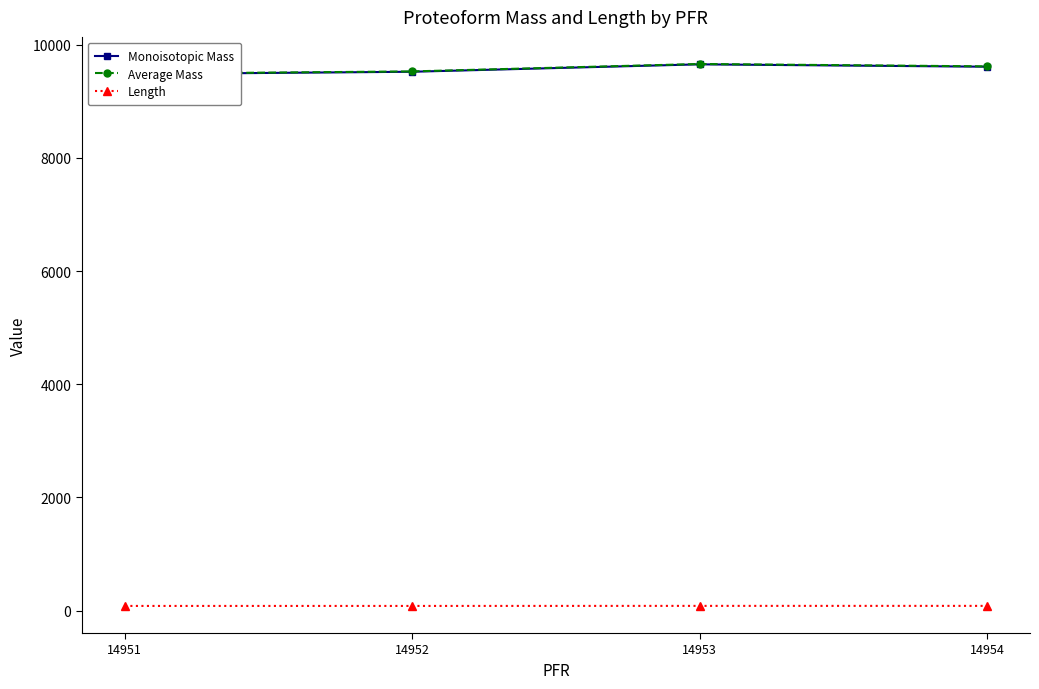

True or false: Monoisotopic Mass and Length cross at least once.

False